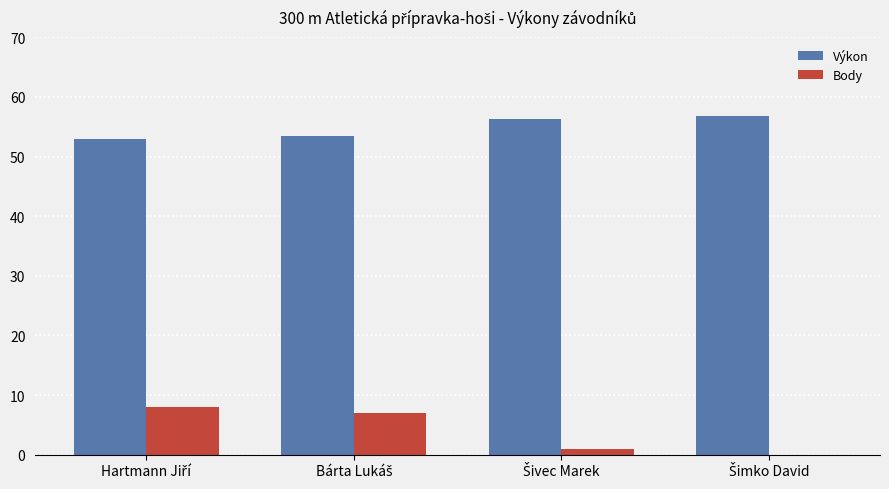

What is the sum of all Body values?

16.0